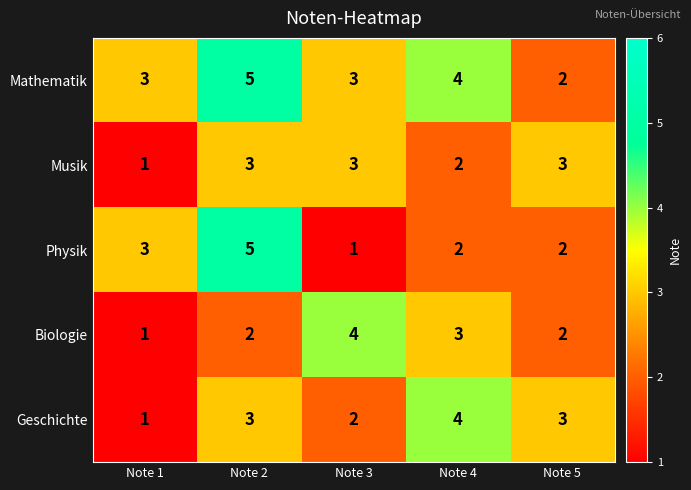

At which label does Physik first exceed 2?

Note 1